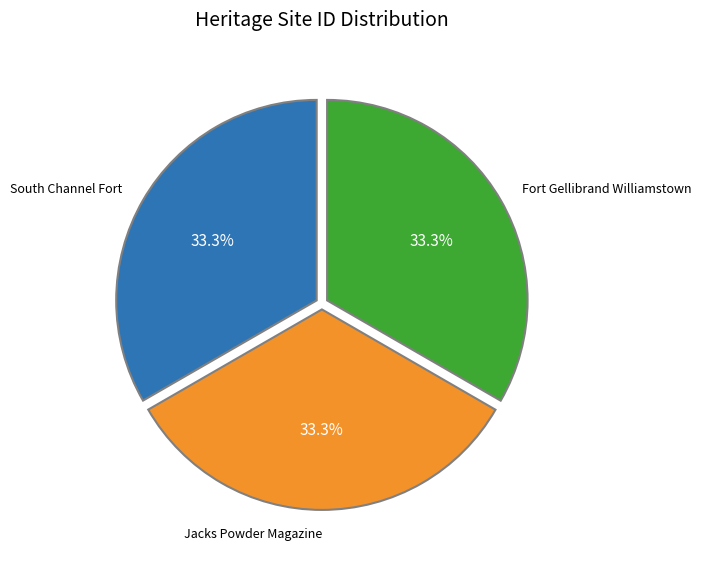

Does any single category account for the majority?

No